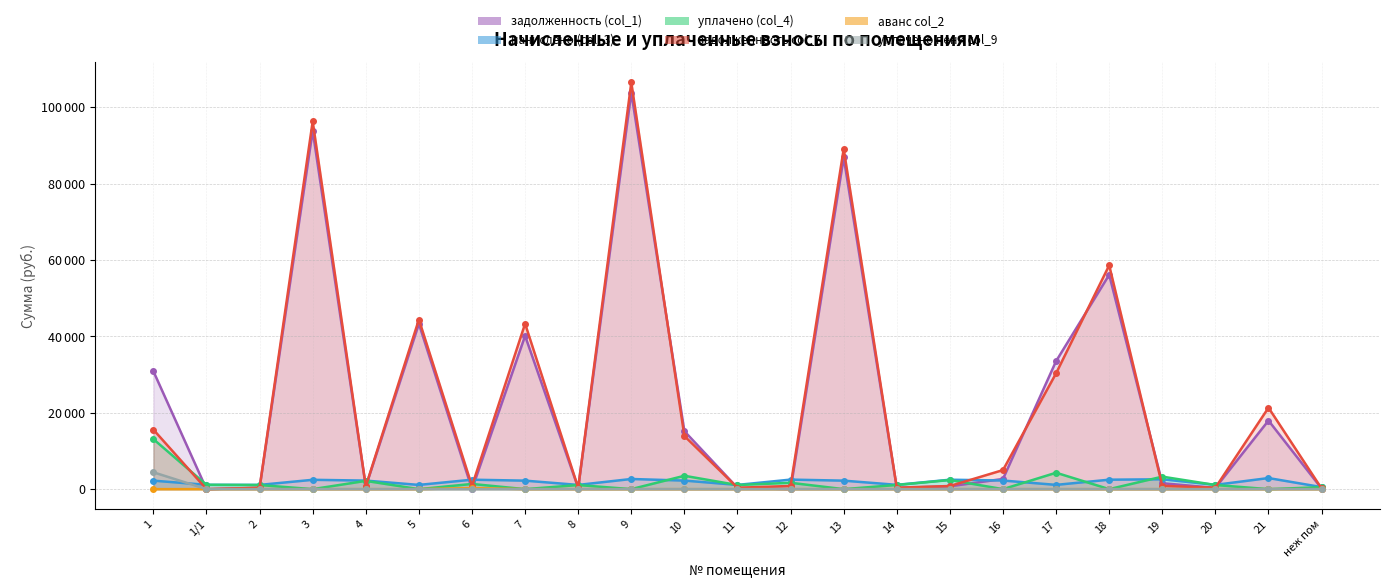

Is it true that уплачено (col_4) equals 7776.1 at 5?

False